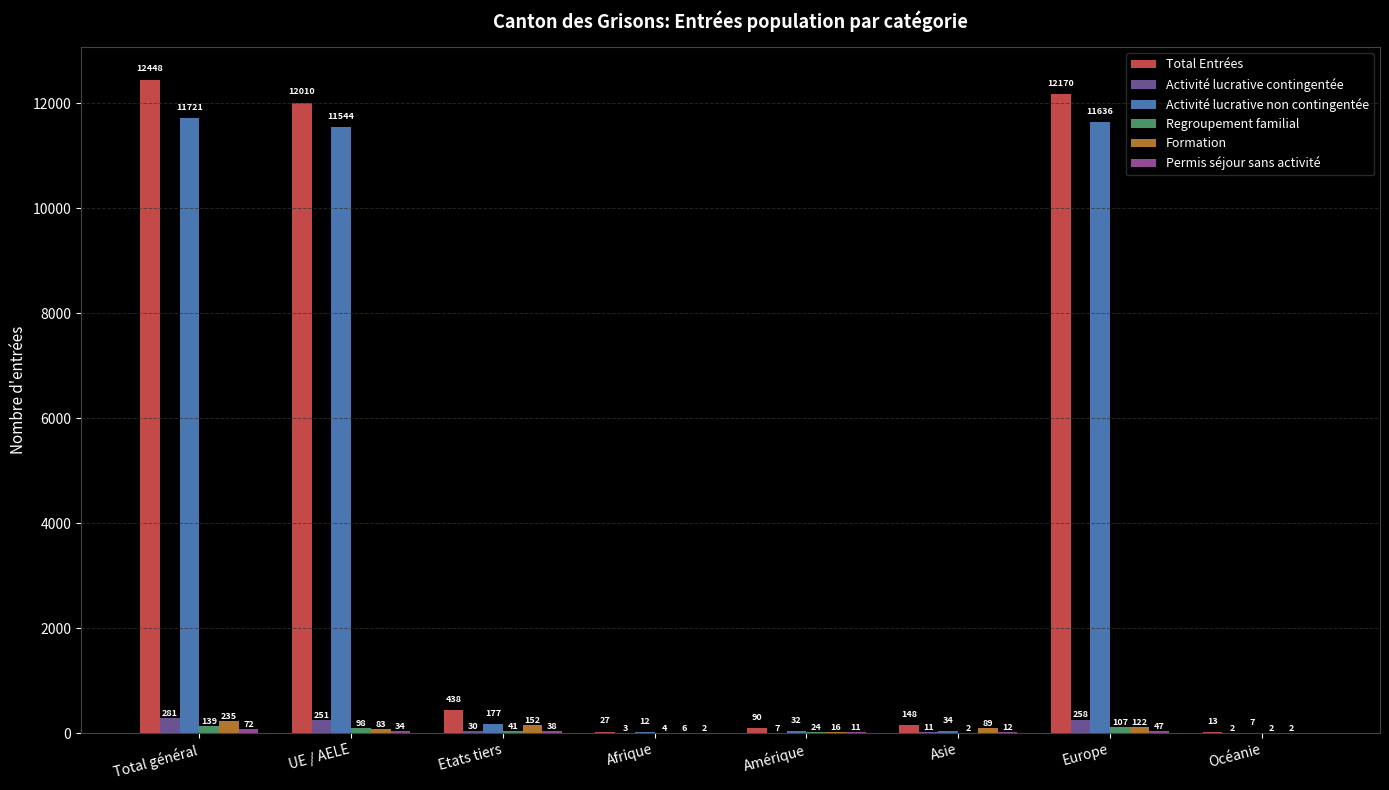

At which category is the sum across all series the highest?

Total général